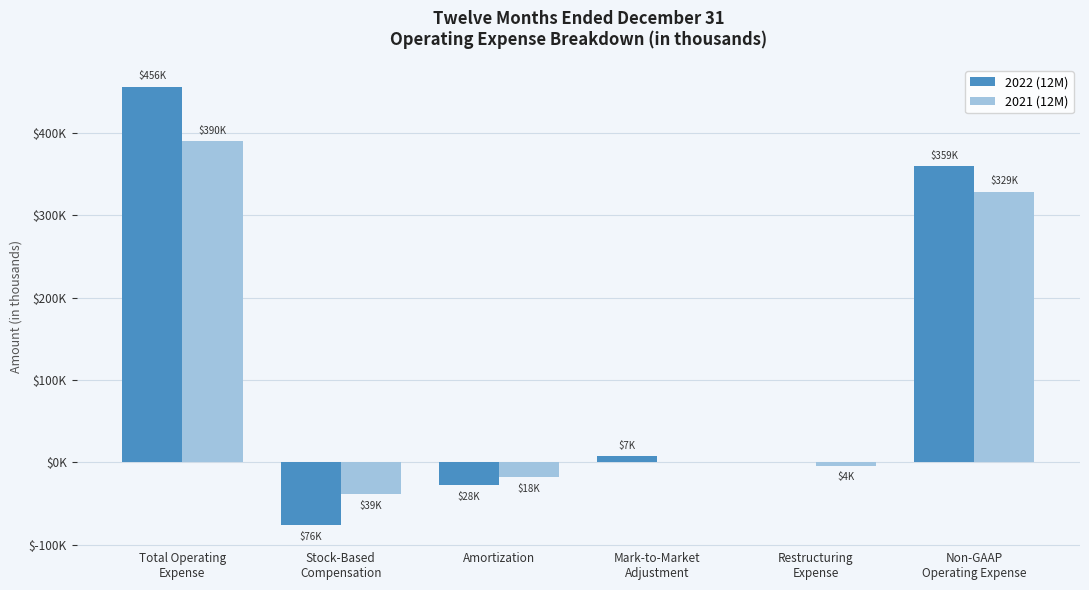

Which series changed the most between Total Operating
Expense and Mark-to-Market
Adjustment?

2022 (12M)